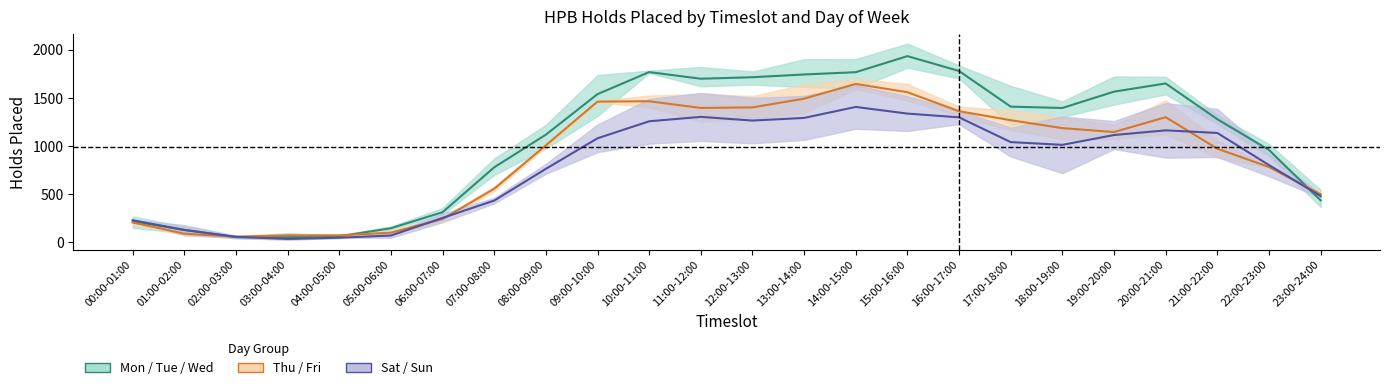

Which category has the highest value in the Sat / Sun series?

14:00-15:00